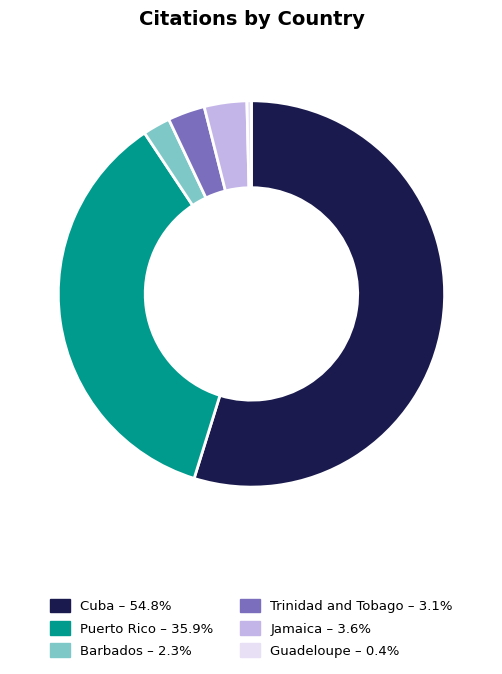

Is the sum of Jamaica and Guadeloupe greater than half?

No